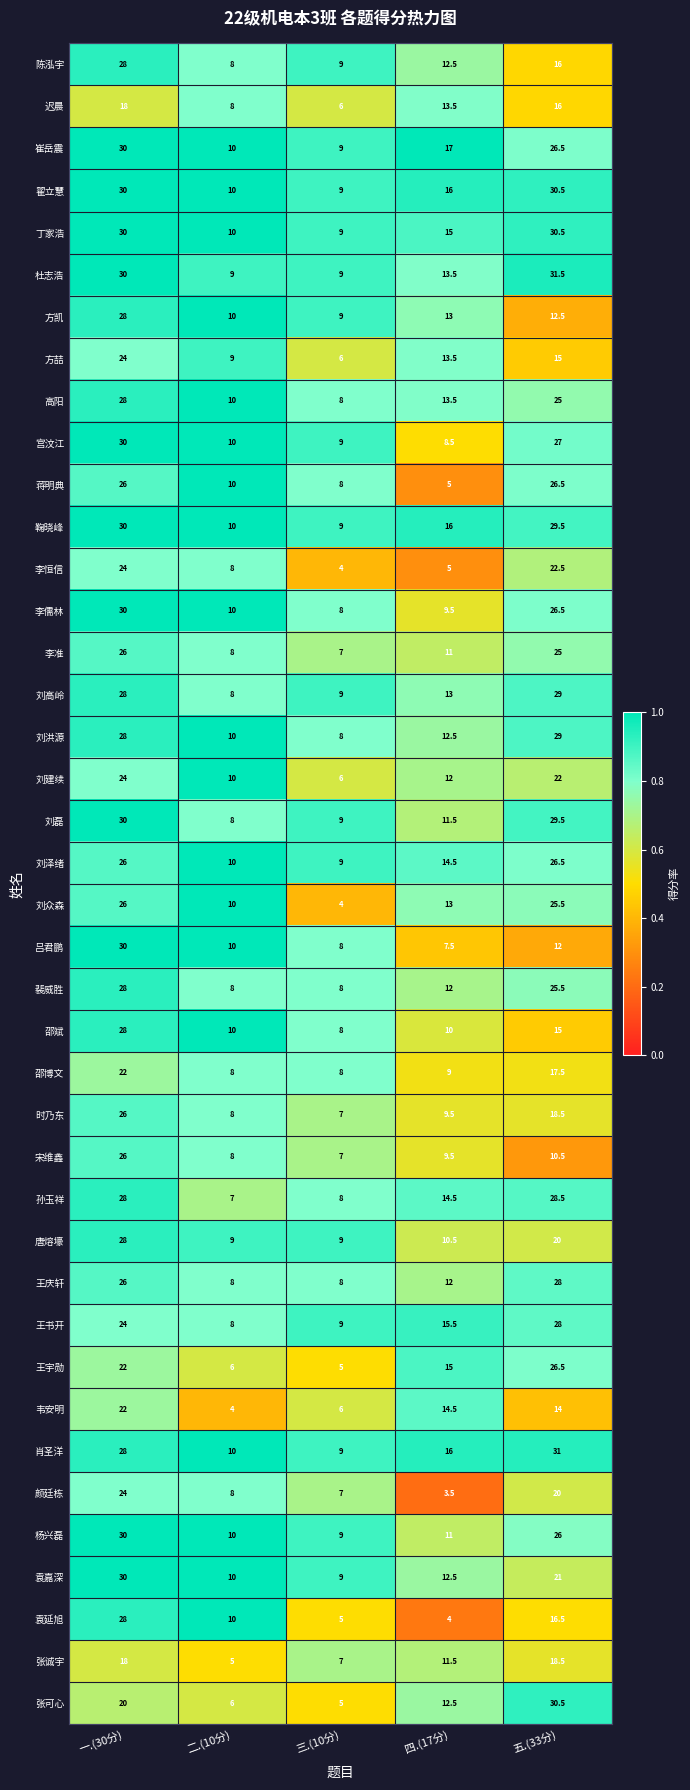

What is the sum of the 时乃东 values at 二.(10分) and 五.(33分)?

26.5